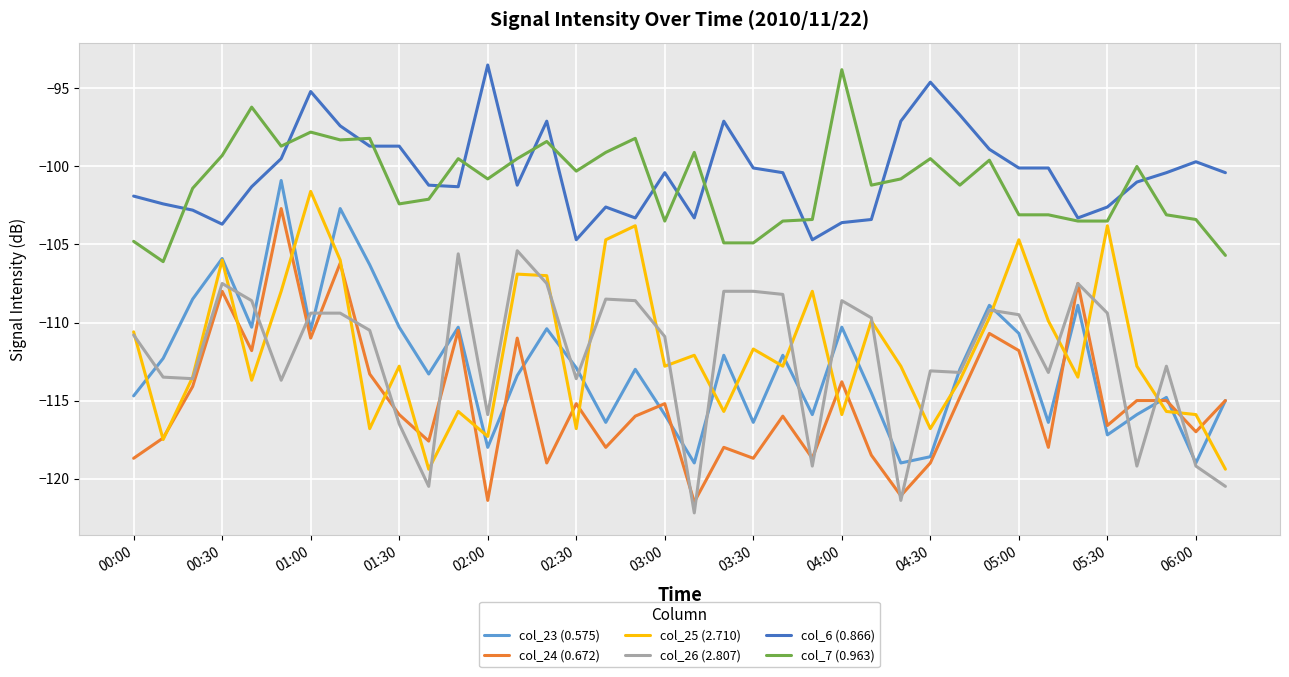

What is the average value of the col_24 (0.672) series?

-115.0